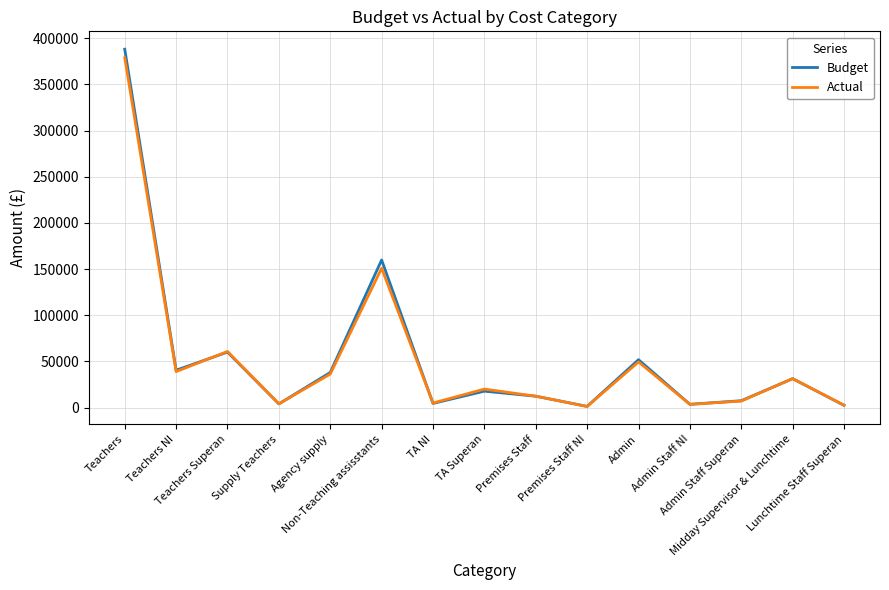

What is the greatest value displayed?

388122.0